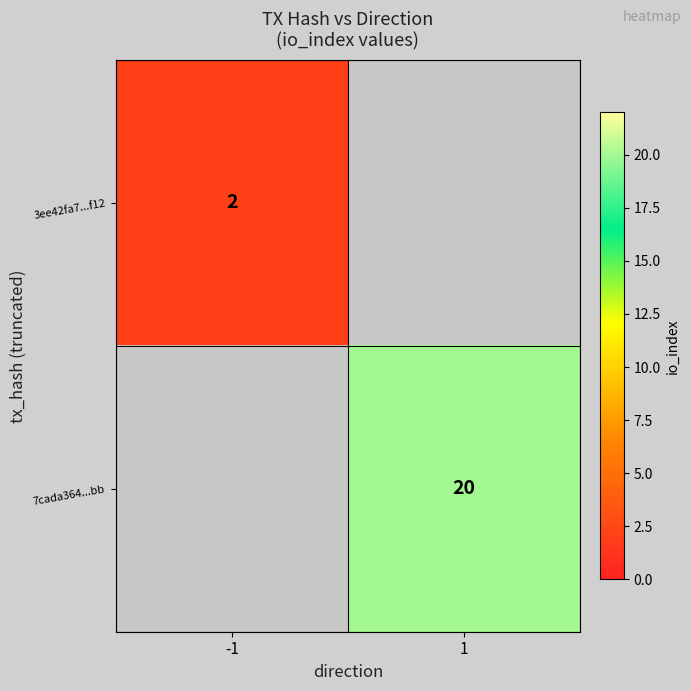

True or false: 3ee42fa7...f12 has a value of 2 at -1.

True